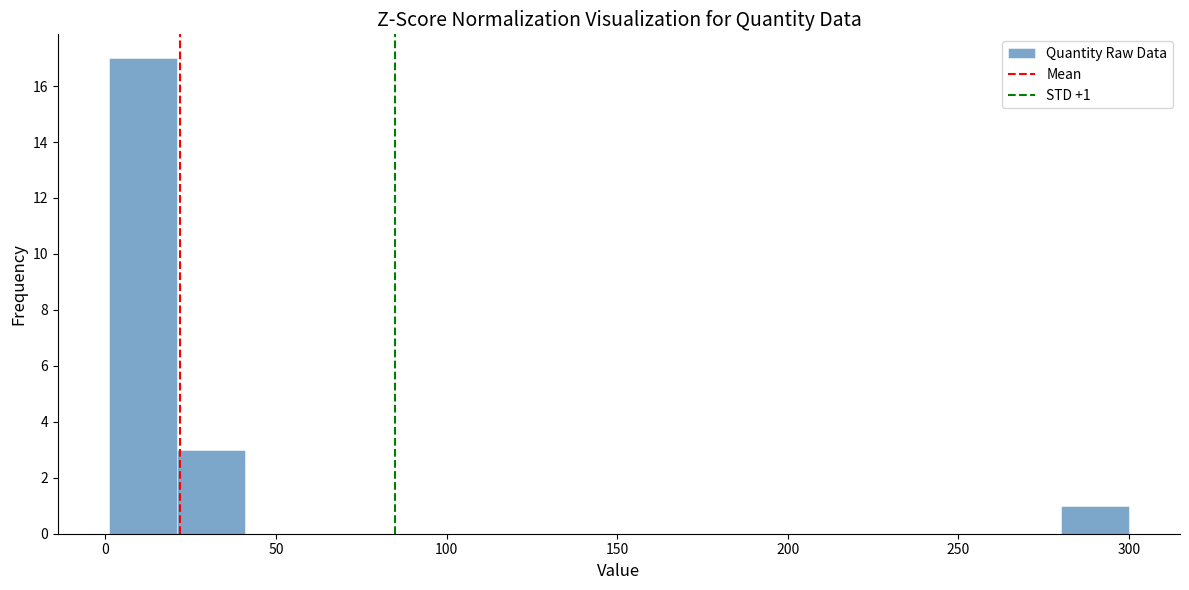

Around what value on the x-axis is the tallest bar? Give the approximate position of its centre, as read against the axis.

10